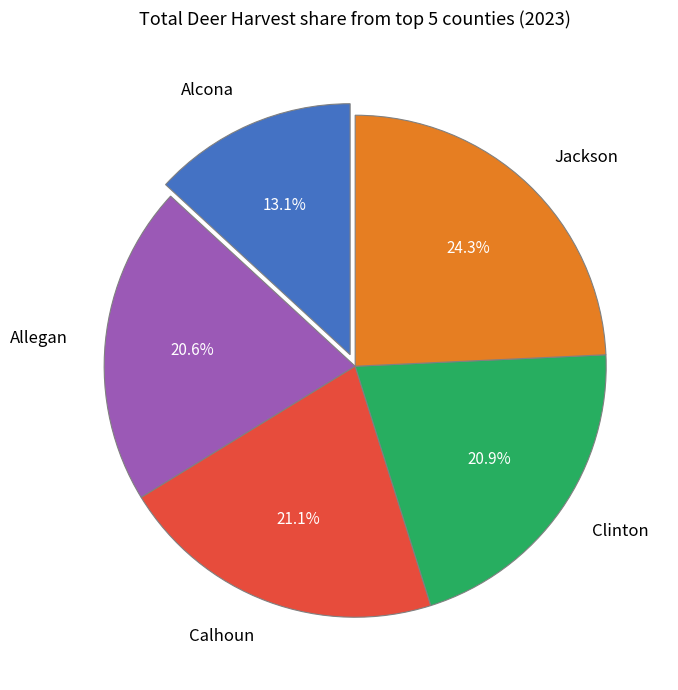

What percentage is the Jackson slice, to the nearest percent?

24%